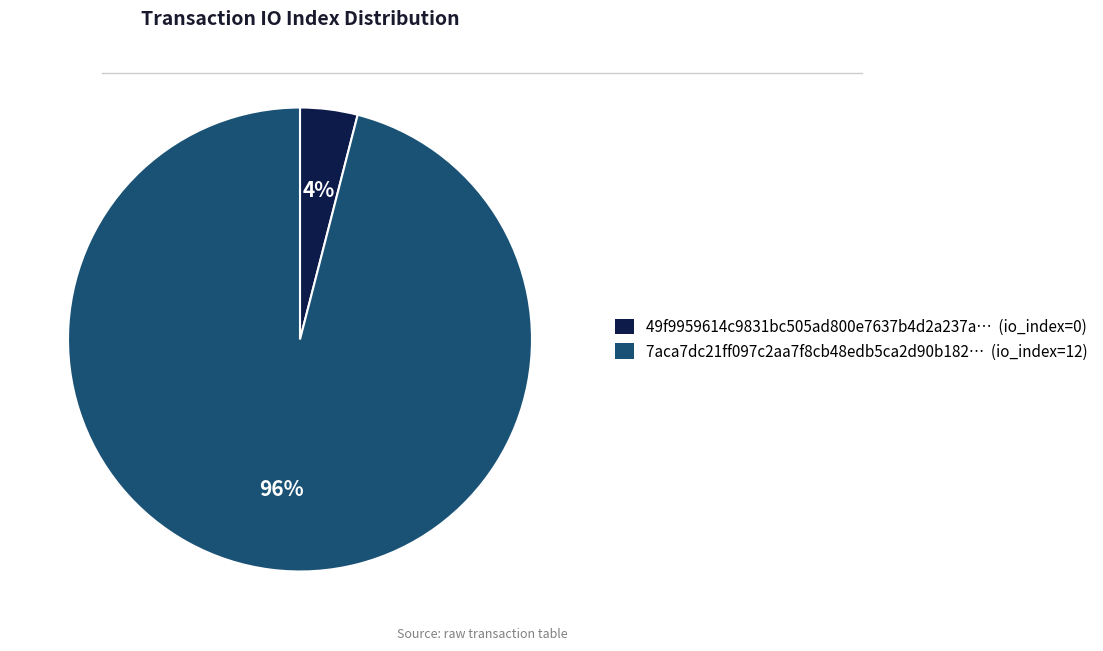

How many segments does this pie chart have?

2